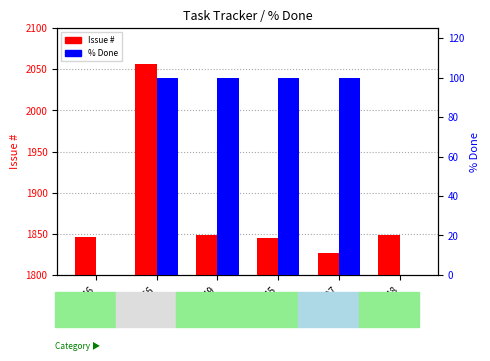

Reading left to right, what are all the values shown in this chart?

Issue #: 1846	2056	1849	1845	1827	1848
% Done: 0	100	100	100	100	0